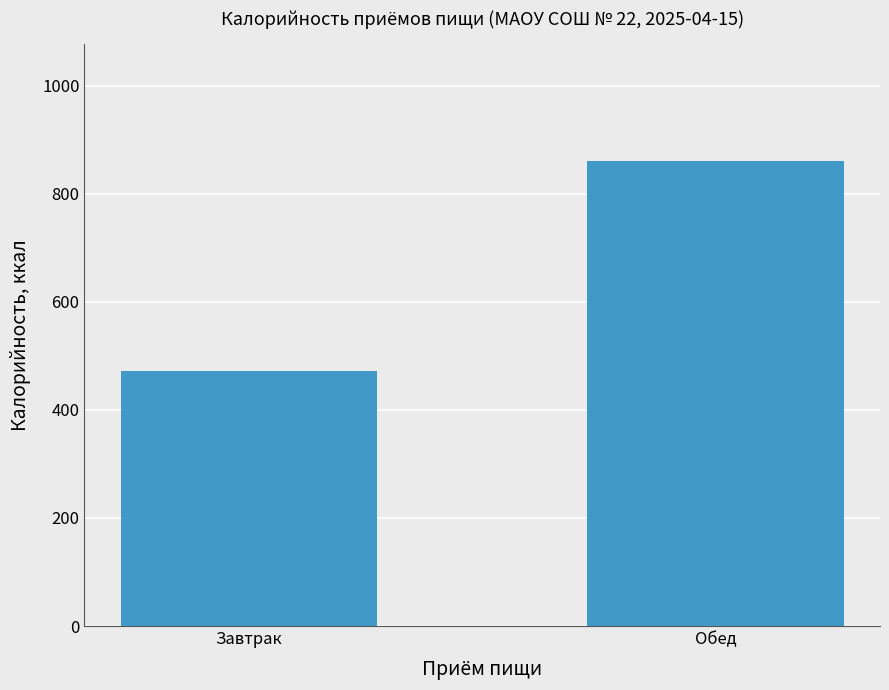

What is the difference between the maximum and minimum values?

390.1